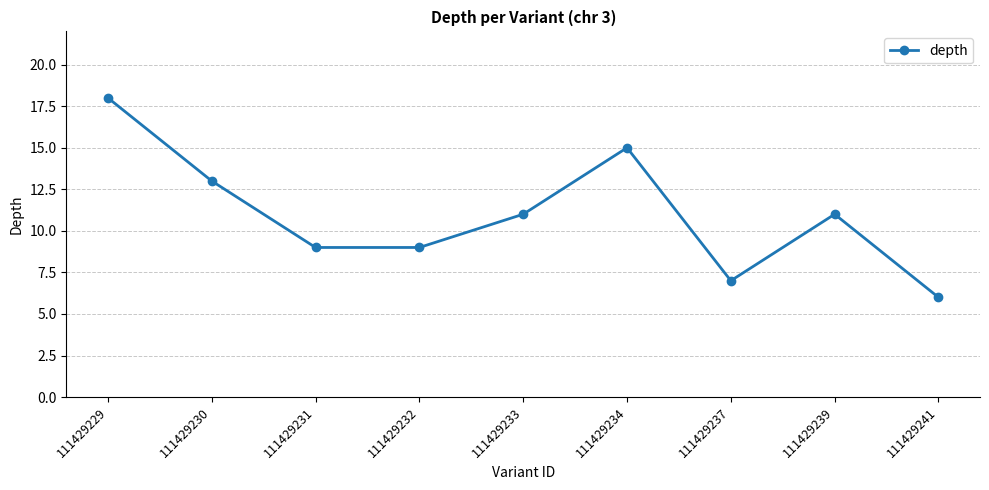

What is the greatest value displayed?

18